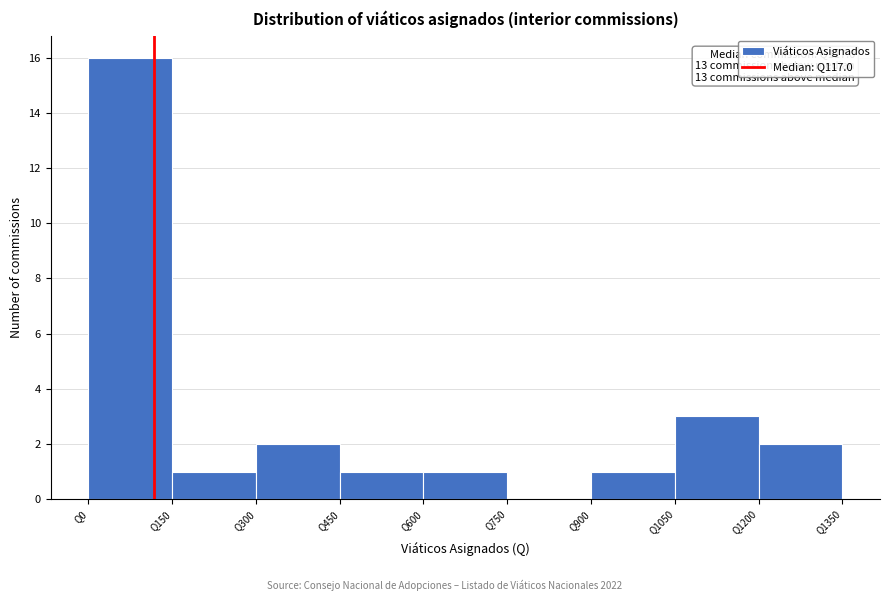

Which range on the x-axis has the tallest bar?

0 to 150